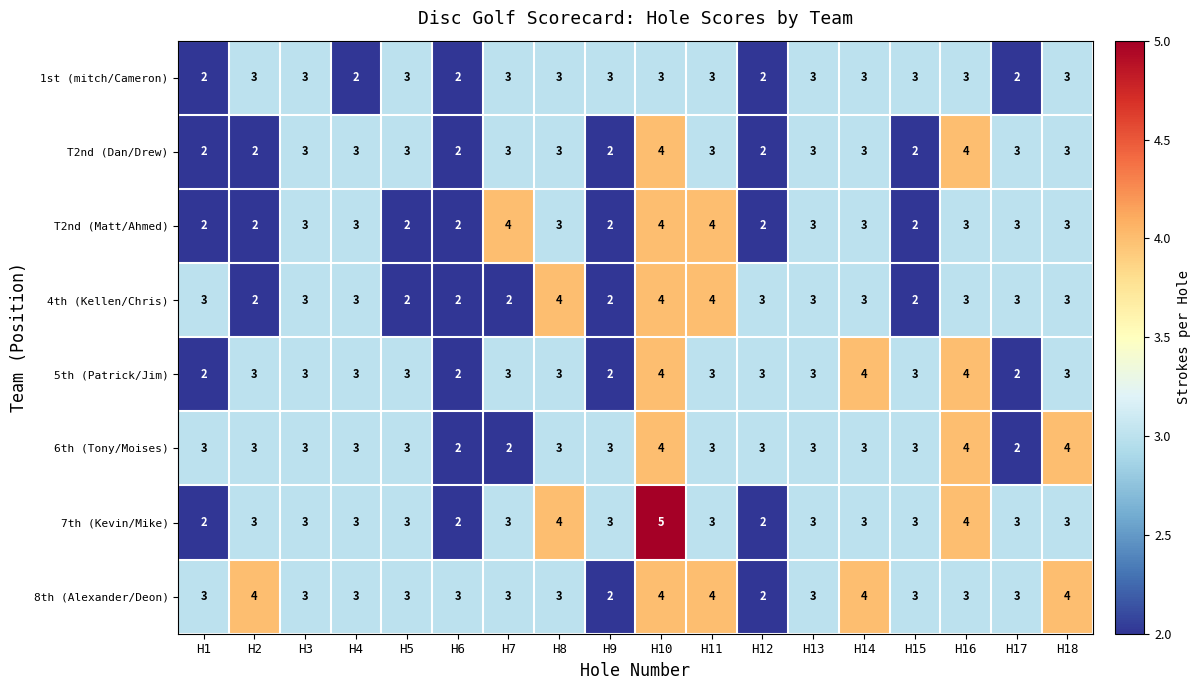

What is the highest value of the 7th (Kevin/Mike) series?

5